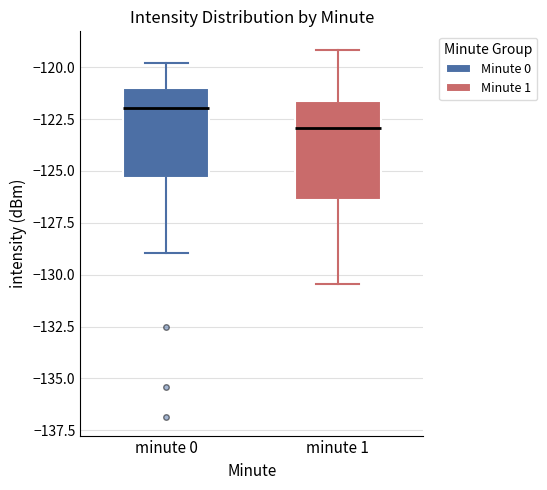

Which box has the highest median line?

minute 0